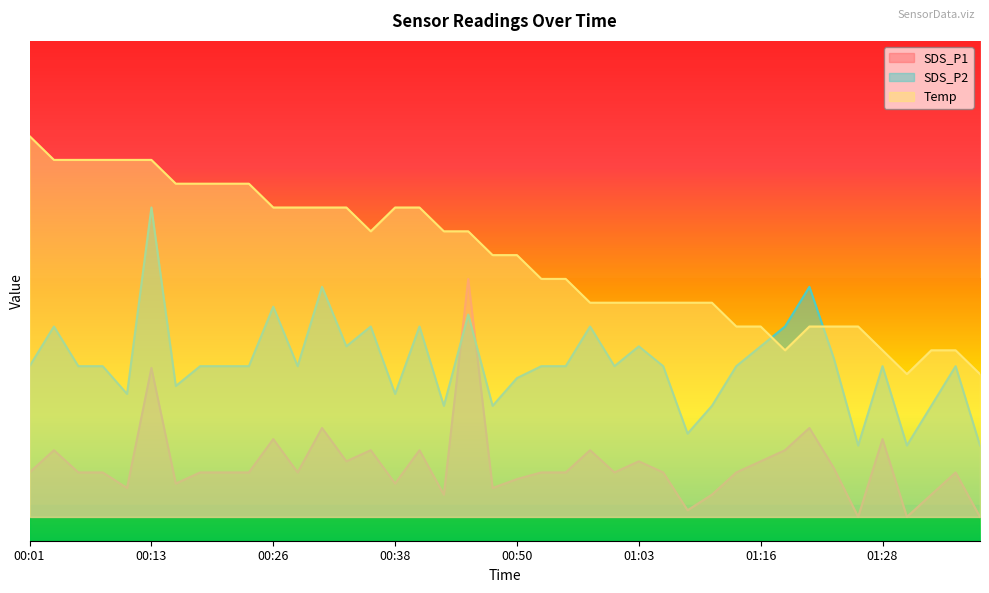

True or false: SDS_P1 has more than 2 interior local peaks.

True